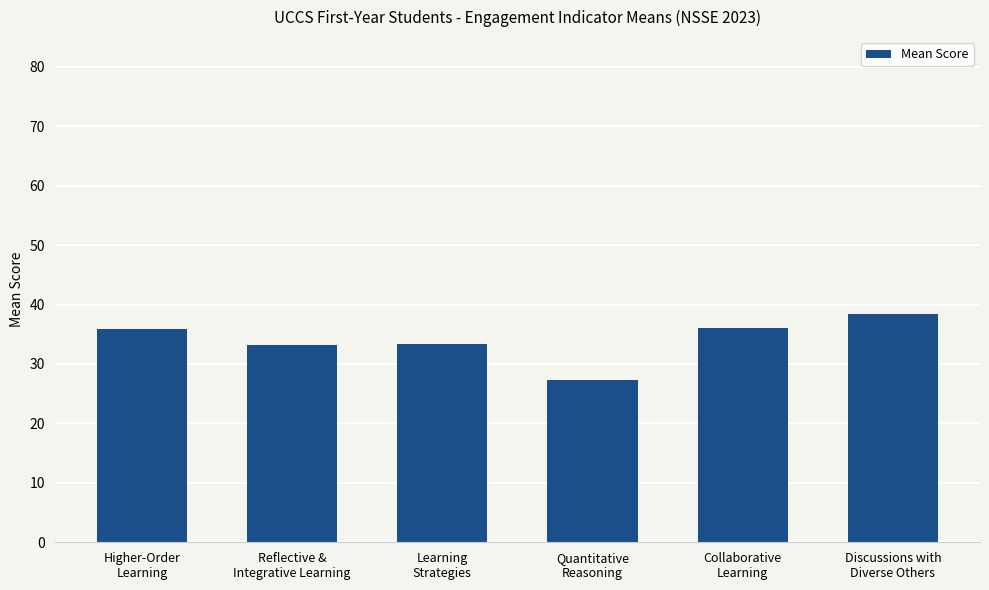

At which category does the chart reach its minimum across all series?

Quantitative
Reasoning